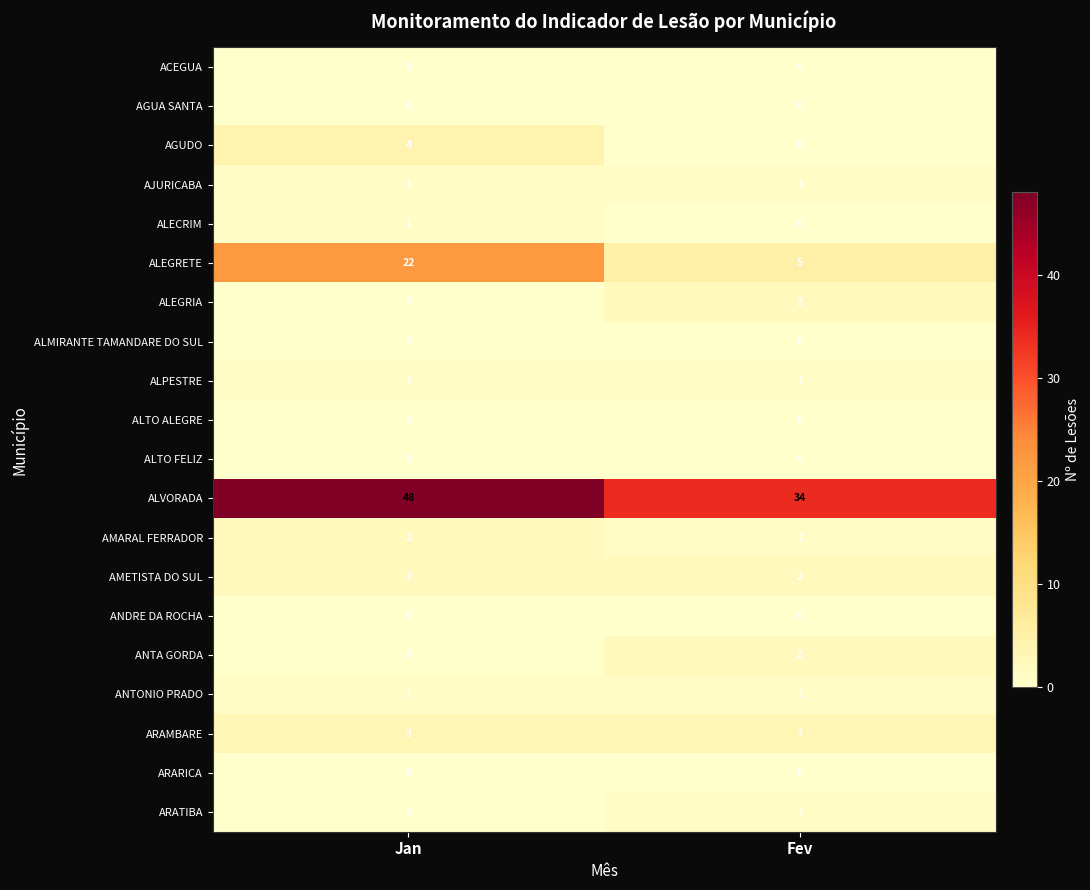

Where is ARATIBA nearest to the value 0?

Jan